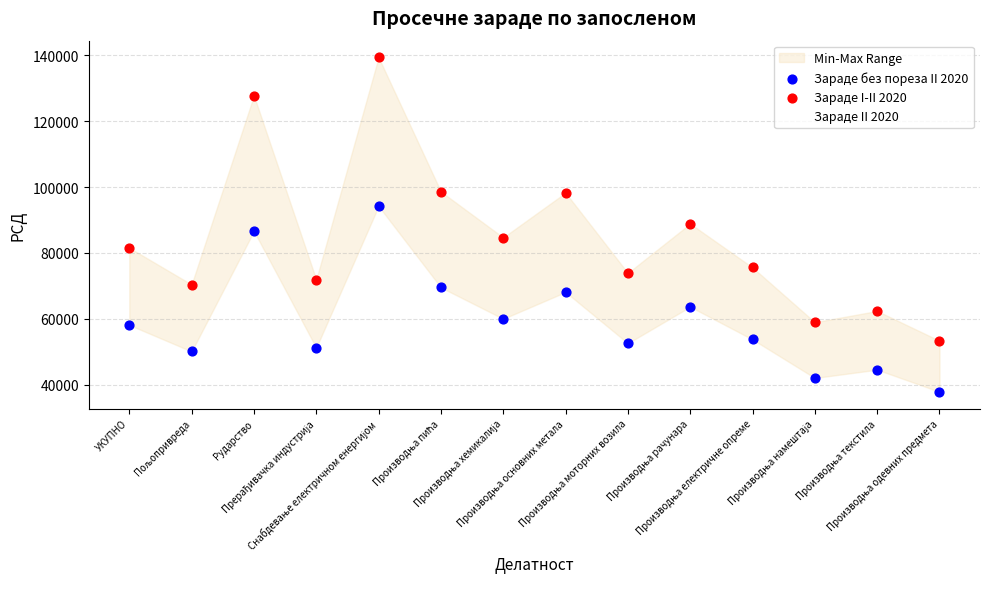

What are all the series names shown in the legend?

Зараде II 2020, Зараде без пореза II 2020, Зараде I-II 2020